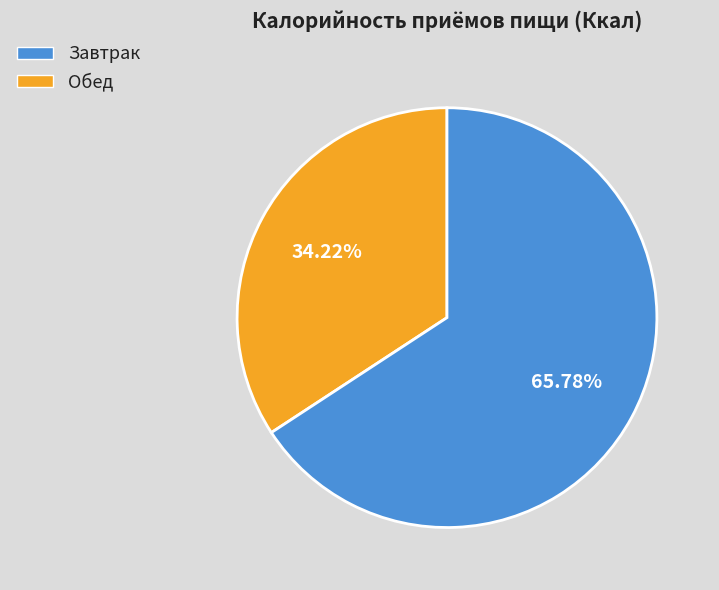

Is it true that Завтрак is 34% of the pie?

True